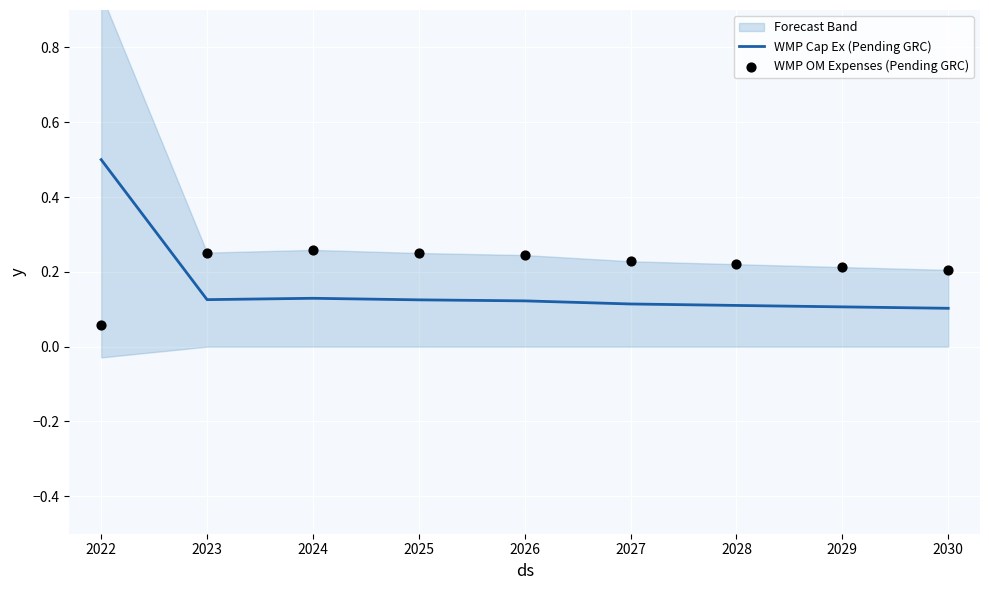

Which series has the largest total across all categories?

WMP OM Expenses (Pending GRC)